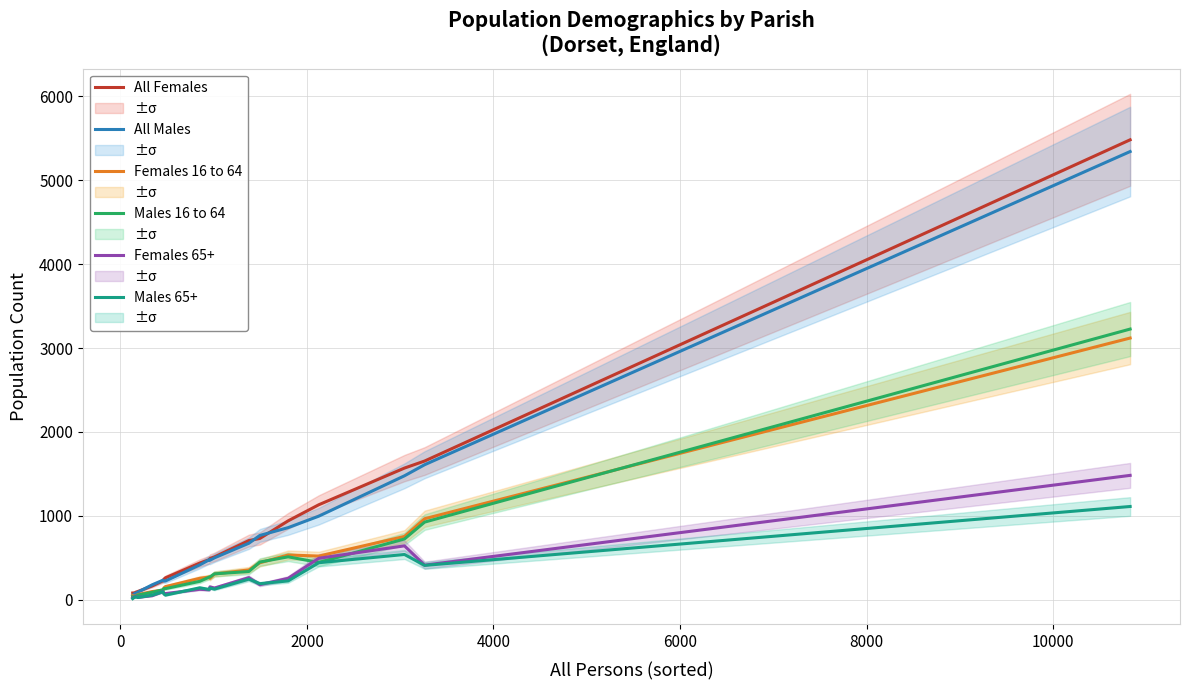

What is the highest value of the All Males series?

5342